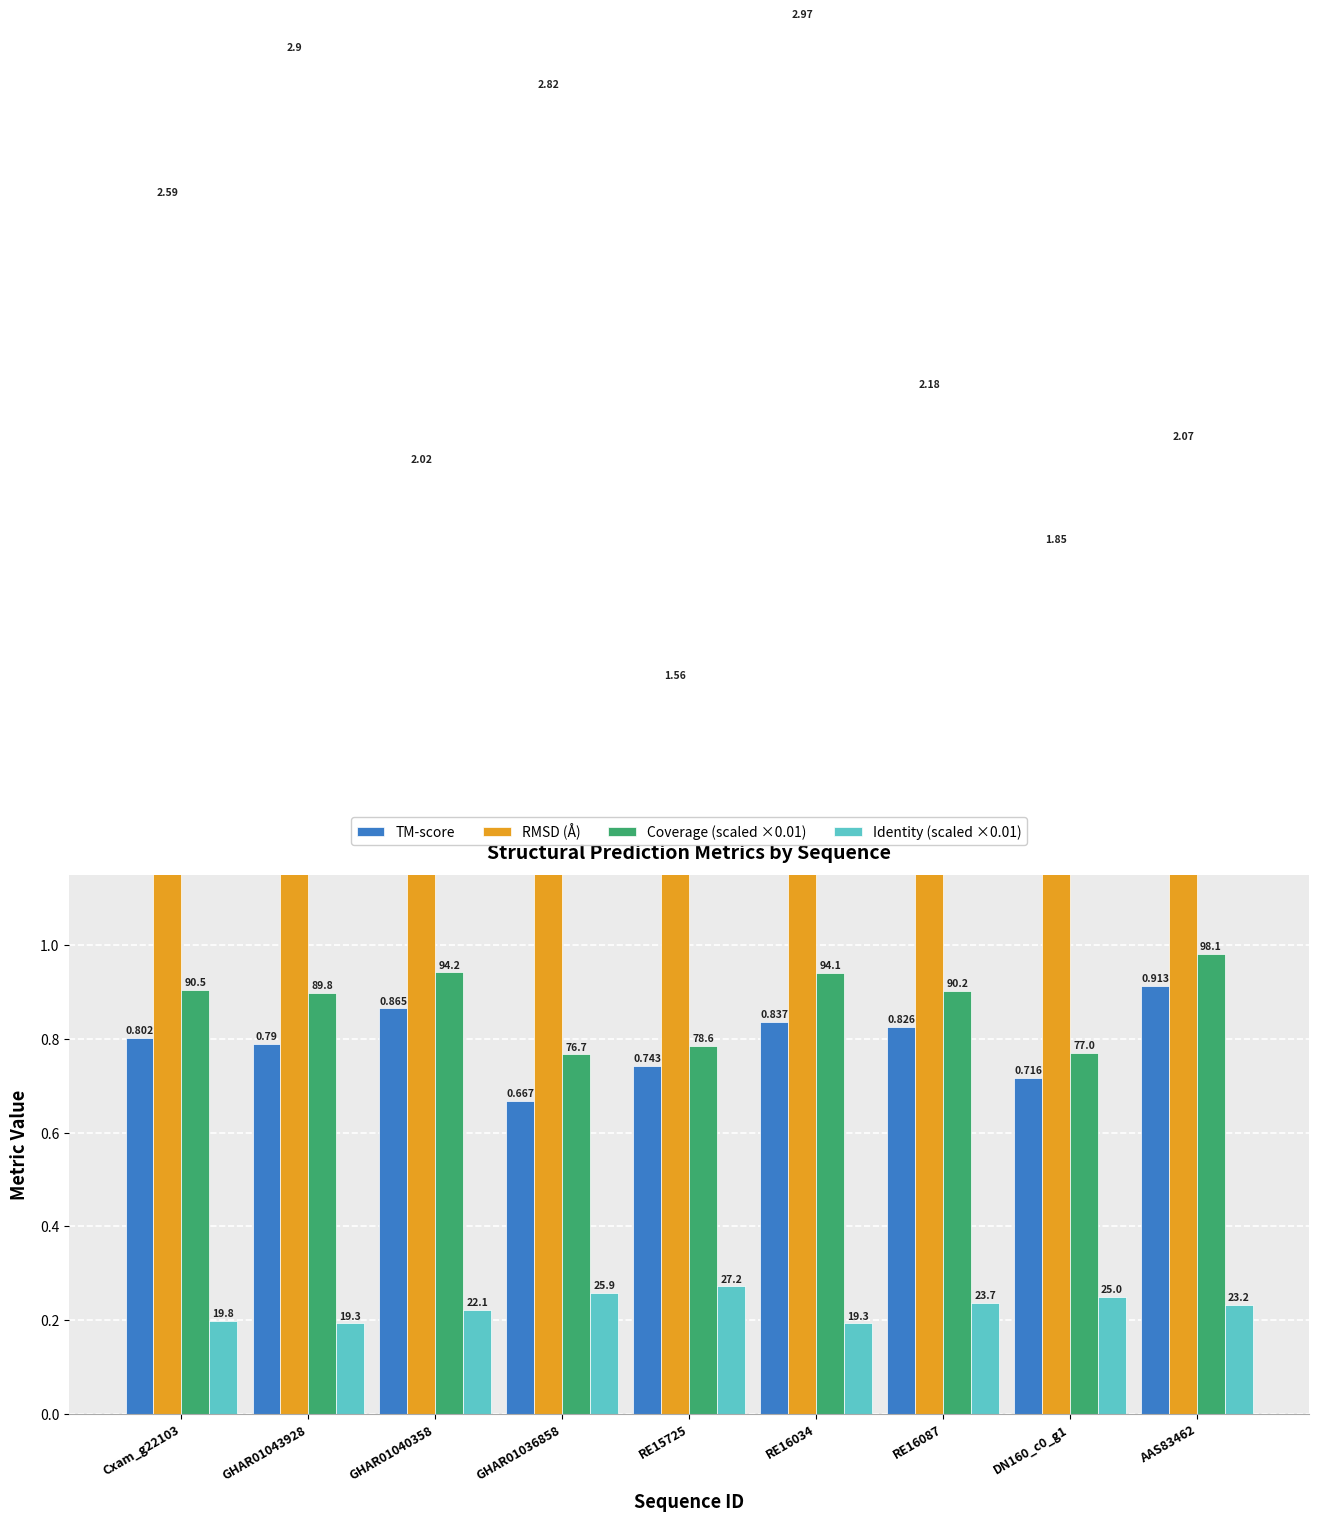

What is the label of the 4th bar from the left?

GHAR01036858